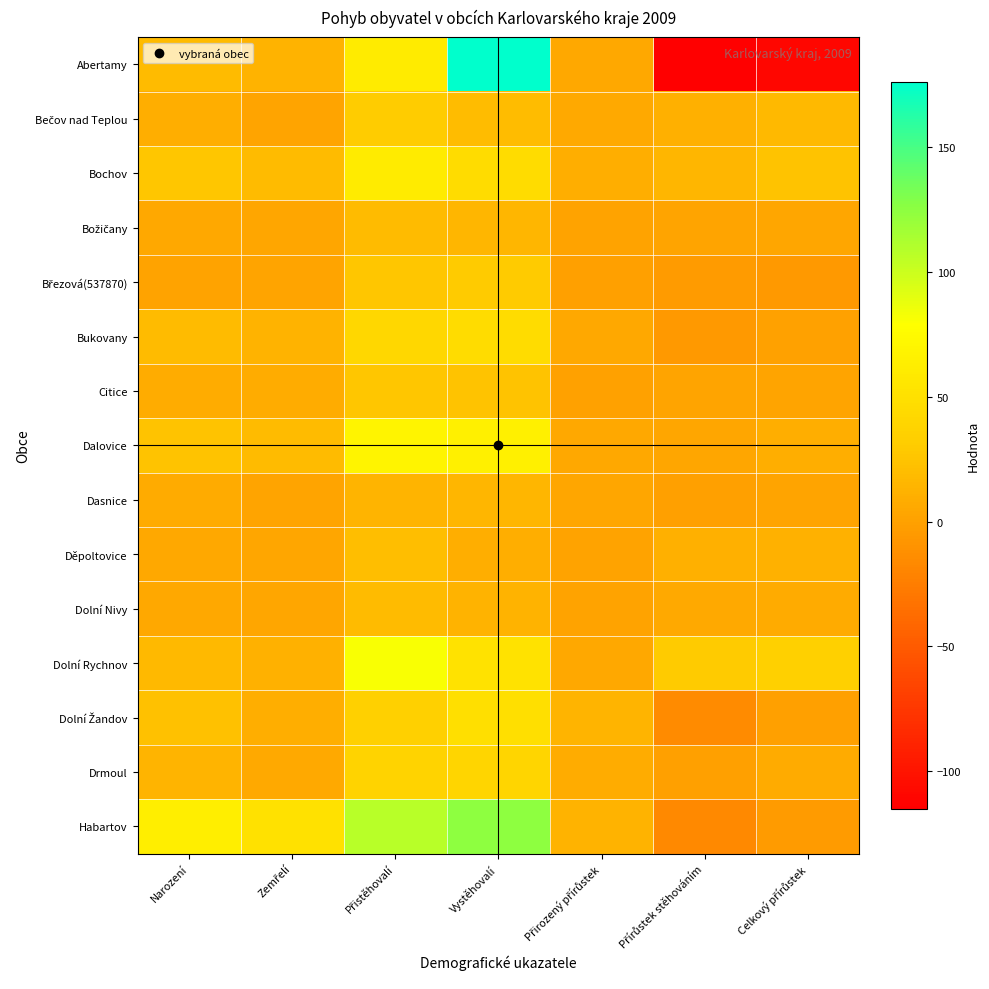

How many data points does each series have?

7